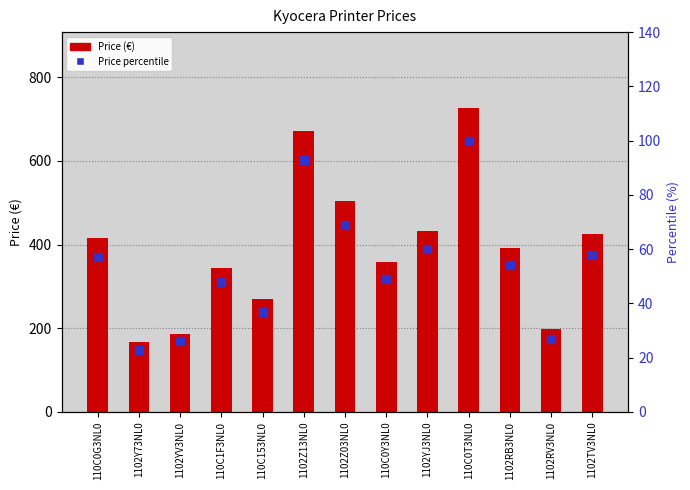

Is the value of Price percentile at 110C0Y3NL0 greater than the value of Price at 110C153NL0?

No